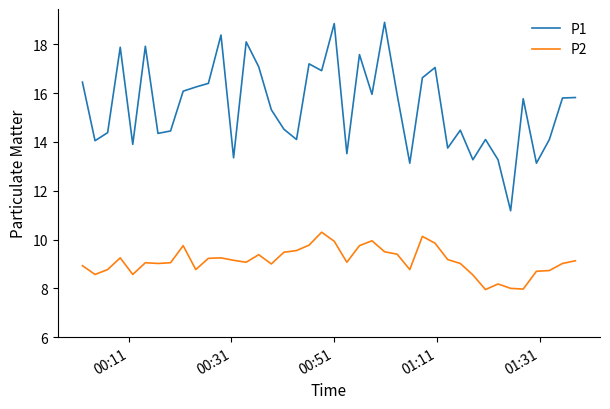

True or false: P2 has more than 2 interior local peaks.

True